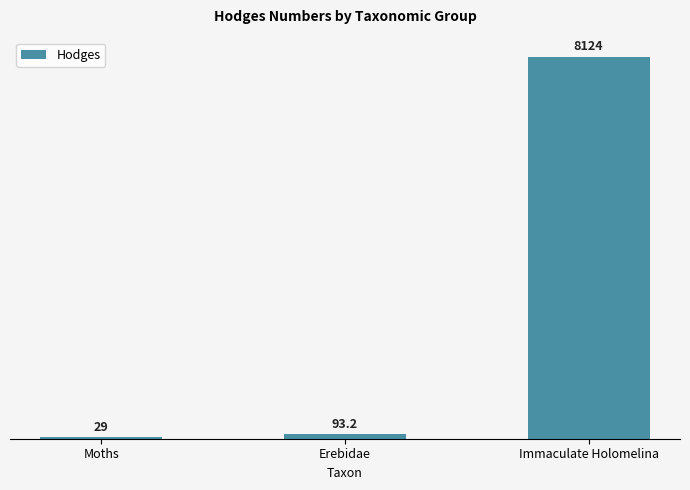

True or false: the data shows 2690.2 at Immaculate Holomelina.

False